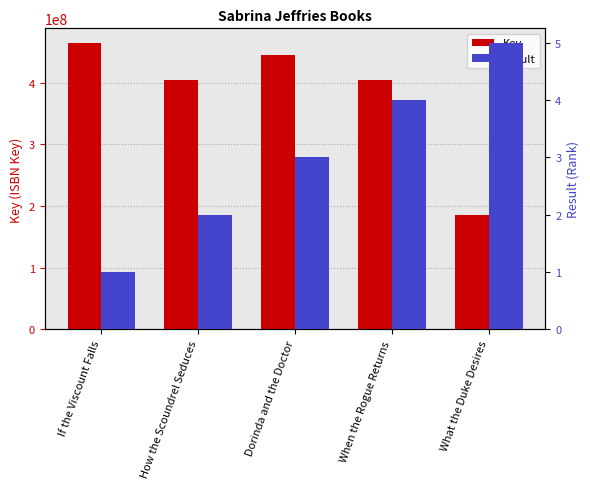

At which category is the sum across all series the highest?

If the Viscount Falls